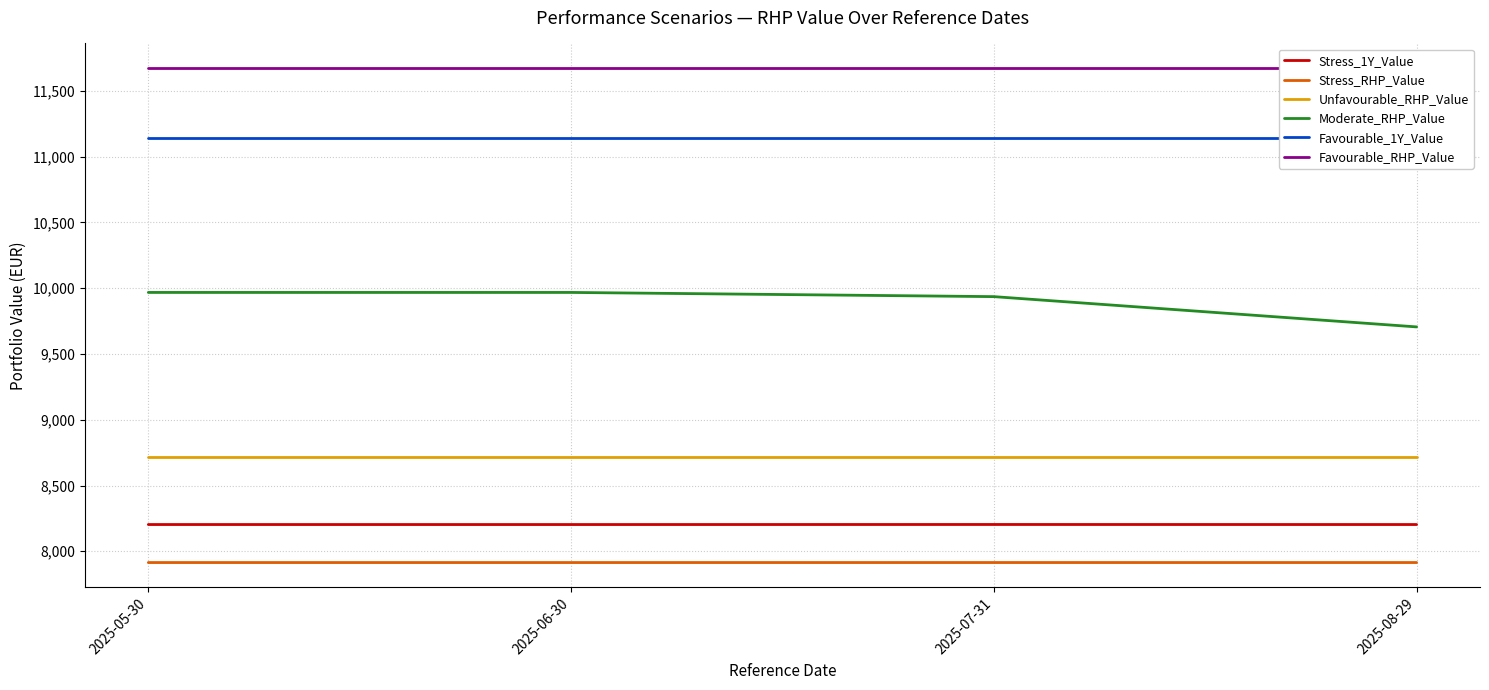

Reading right to left, transcribe all the data shown in this chart.

Stress_1Y_Value: 2025-08-29=8203.3	2025-07-31=8203.7	2025-06-30=8203.2	2025-05-30=8203.3
Stress_RHP_Value: 2025-08-29=7914.3	2025-07-31=7914.4	2025-06-30=7914.3	2025-05-30=7914.3
Unfavourable_RHP_Value: 2025-08-29=8720.4	2025-07-31=8720.4	2025-06-30=8720.4	2025-05-30=8720.4
Moderate_RHP_Value: 2025-08-29=9705.8	2025-07-31=9935.9	2025-06-30=9967.8	2025-05-30=9967.8
Favourable_1Y_Value: 2025-08-29=11141.8	2025-07-31=11141.8	2025-06-30=11141.8	2025-05-30=11141.8
Favourable_RHP_Value: 2025-08-29=11672.9	2025-07-31=11672.9	2025-06-30=11672.9	2025-05-30=11672.9